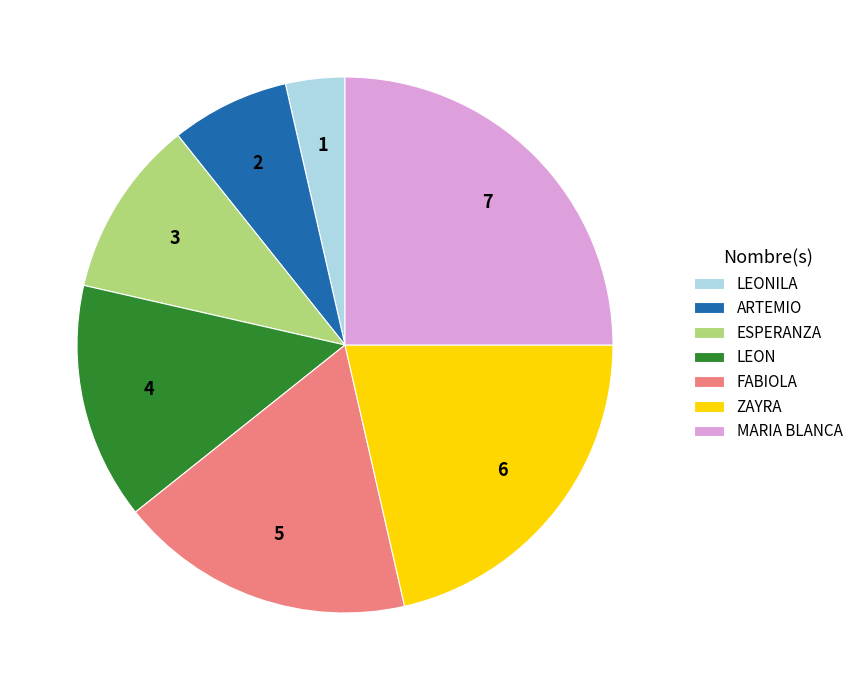

Does any single category account for the majority?

No